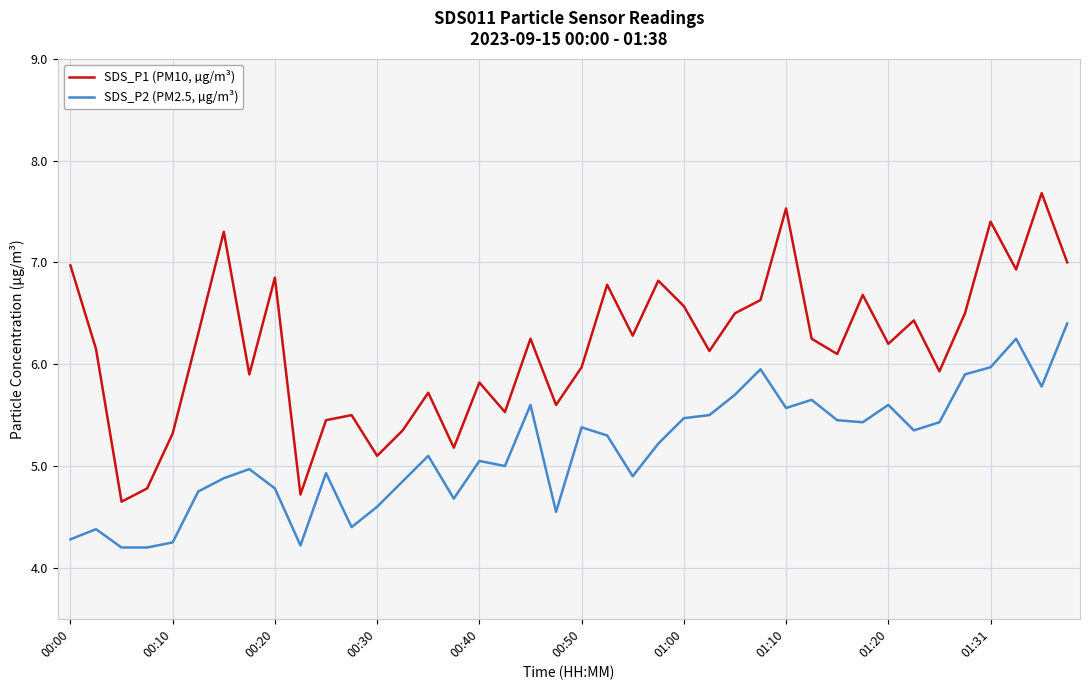

What is the difference between the maximum and minimum values in the SDS_P1 (PM10, µg/m³) series?

3.0